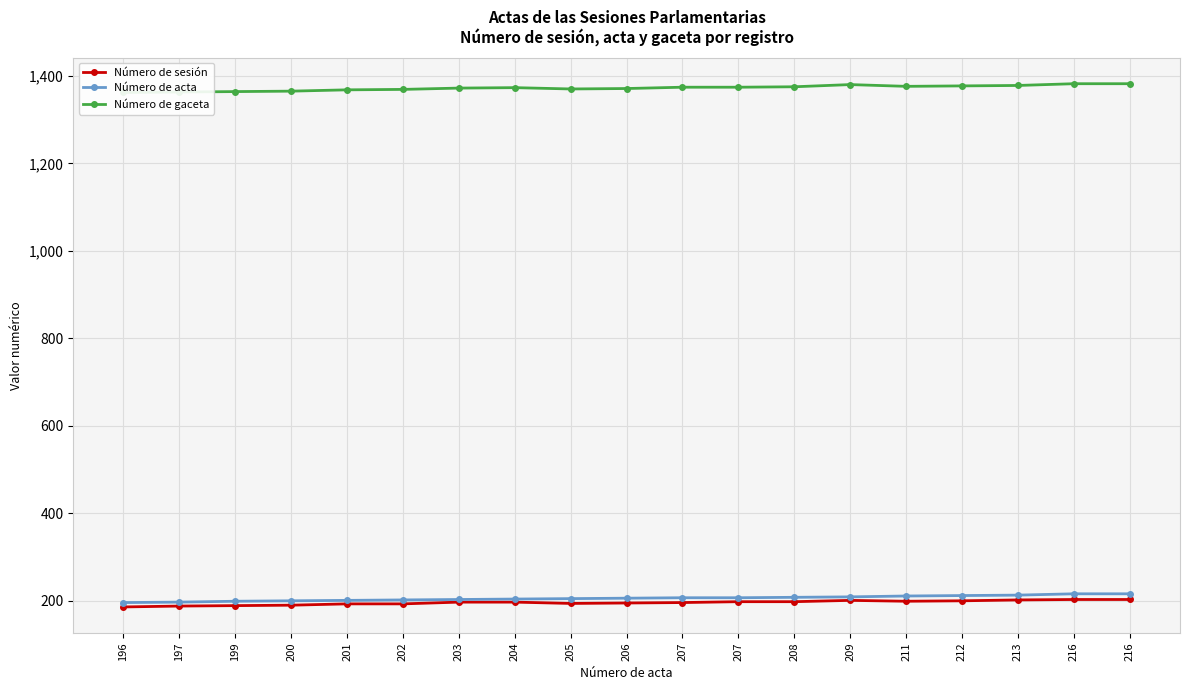

What are all the series names shown in the legend?

Número de sesión, Número de acta, Número de gaceta